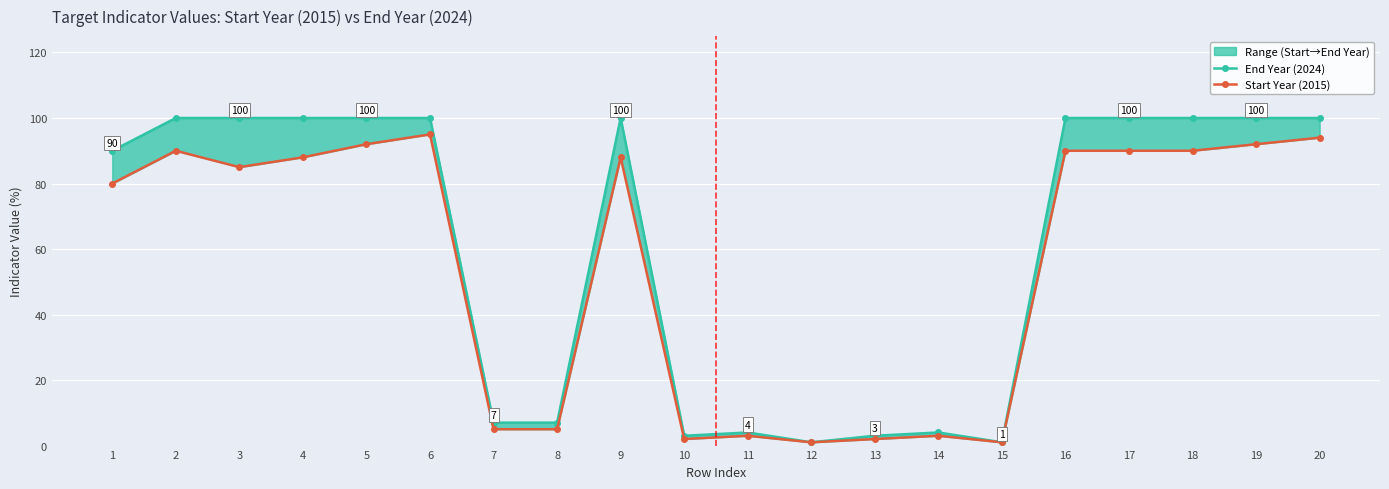

Reading right to left, what are all the values shown in this chart?

End Year (2024): 20=100	19=100	18=100	17=100	16=100	15=1	14=4	13=3	12=1	11=4	10=3	9=100	8=7	7=7	6=100	5=100	4=100	3=100	2=100	1=90
Start Year (2015): 20=94	19=92	18=90	17=90	16=90	15=1	14=3	13=2	12=1	11=3	10=2	9=88	8=5	7=5	6=95	5=92	4=88	3=85	2=90	1=80